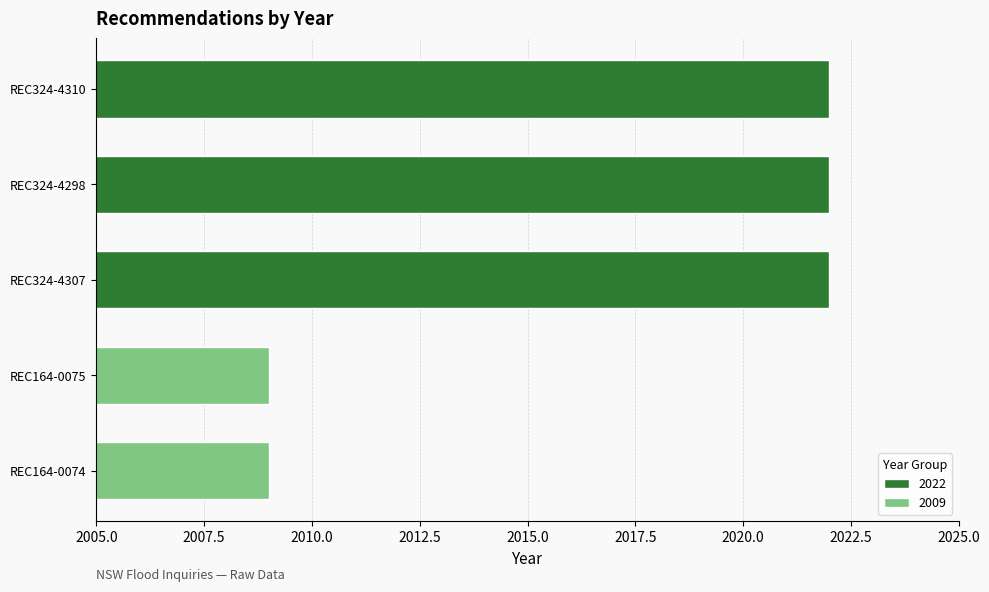

Read the value at REC324-4298, to the nearest 5.

2020